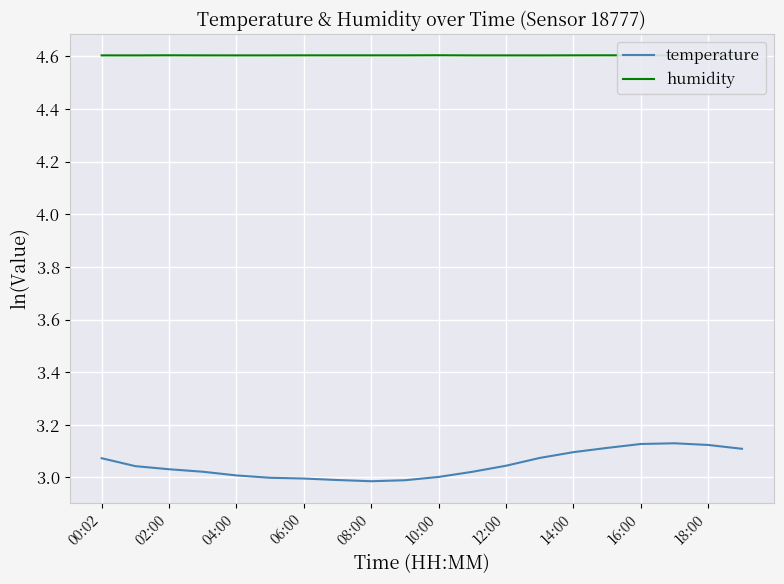

Reading left to right, extract all data points from this chart.

temperature: 3.1	3.0	3.0	3.0	3.0	3.0	3.0	3.0	3.0	3.0	3.0	3.0	3.0	3.1	3.1	3.1	3.1	3.1	3.1	3.1
humidity: 4.6	4.6	4.6	4.6	4.6	4.6	4.6	4.6	4.6	4.6	4.6	4.6	4.6	4.6	4.6	4.6	4.6	4.6	4.6	4.6